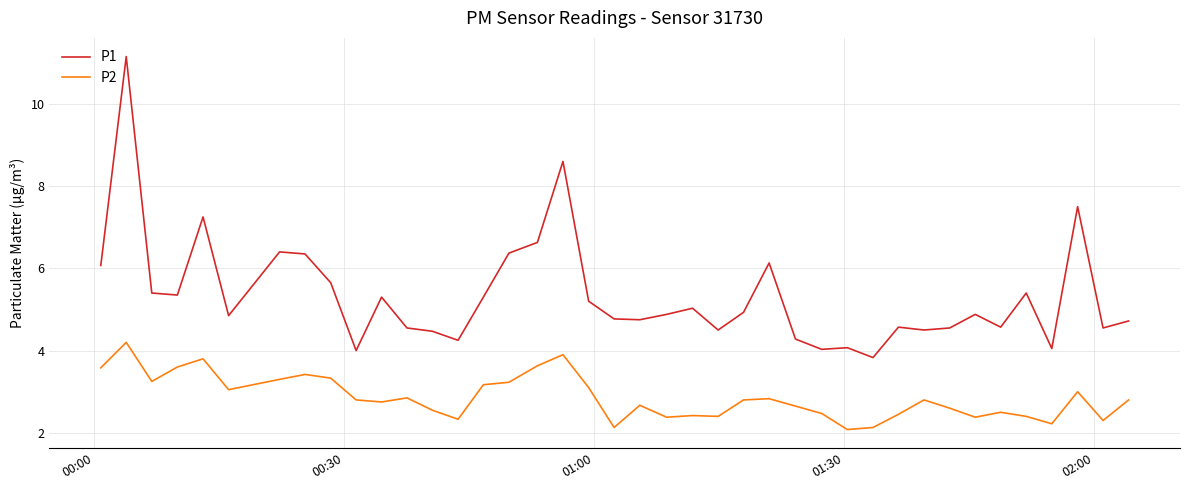

How many distinct data groups are displayed?

2